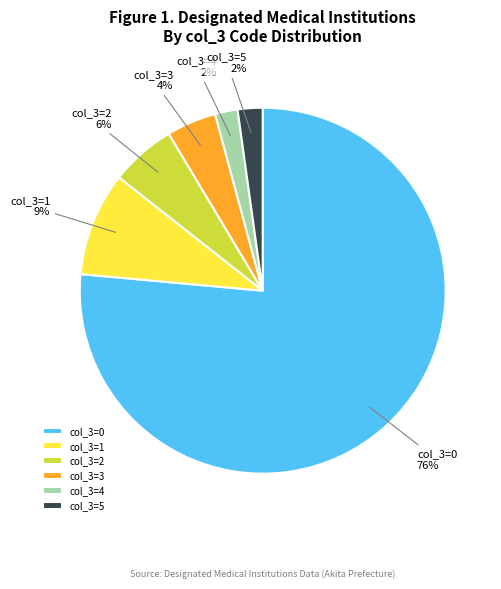

Which slice represents more than half of the pie?

col_3=0